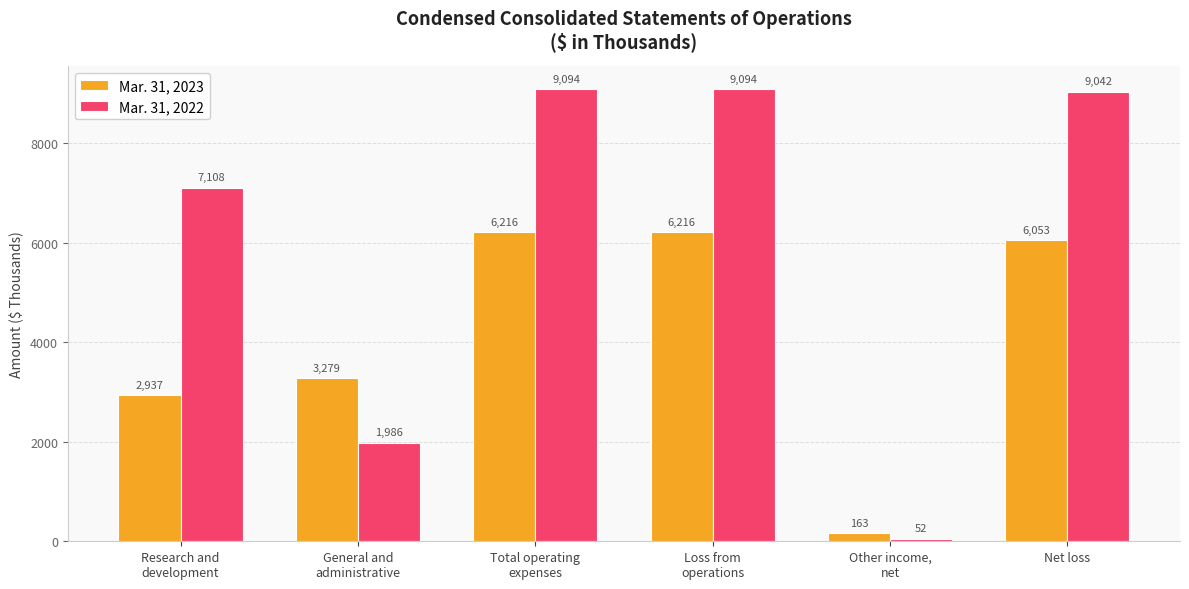

At how many categories does at least one series exceed 6035?

4